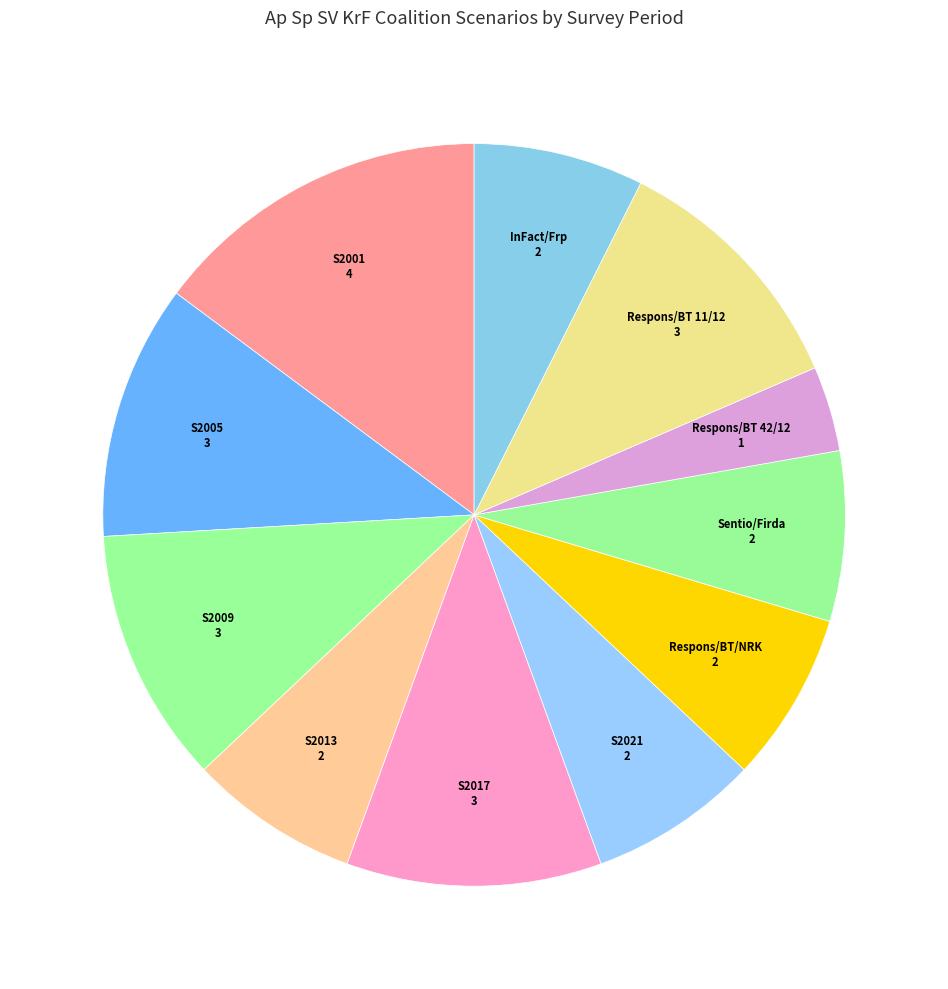

Count the number of slices in the pie.

11